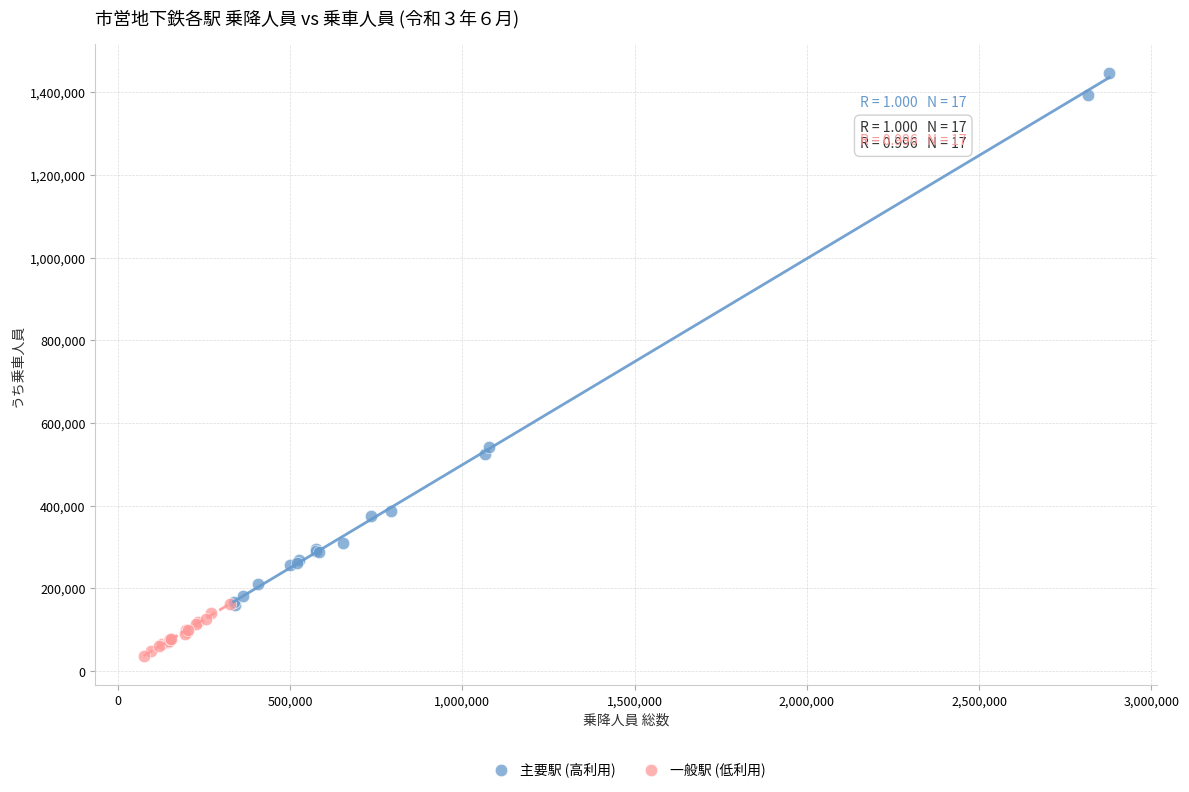

Which series reaches the maximum Y coordinate?

主要駅 (高利用)